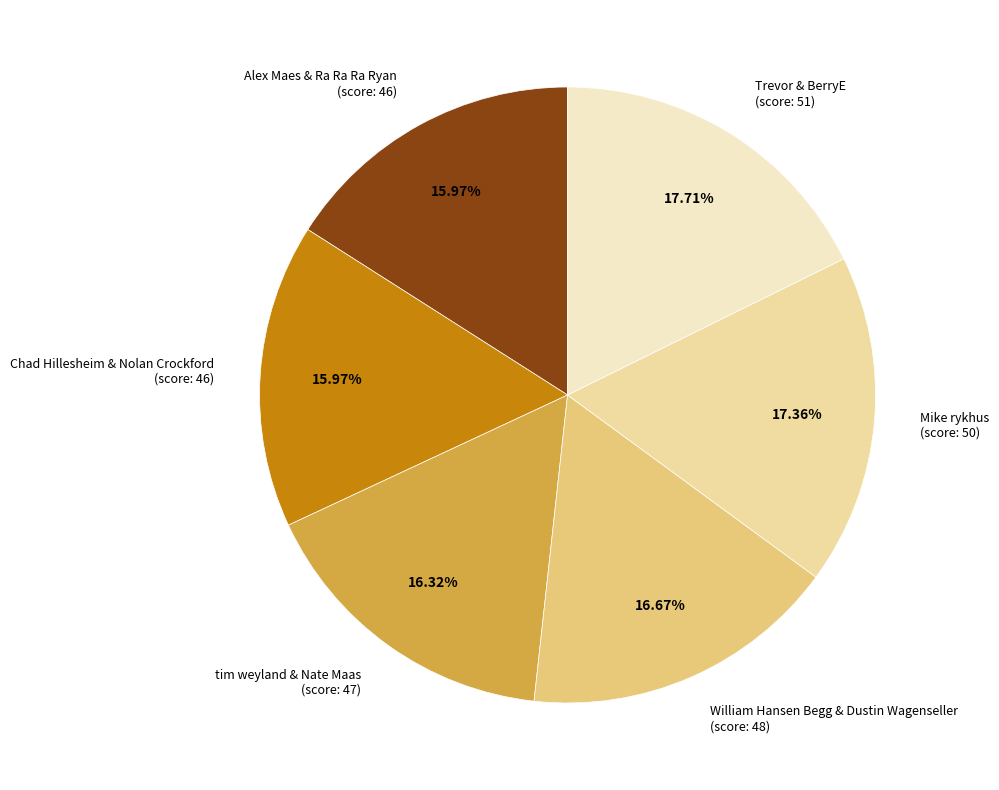

What is the ratio of the value at Trevor & BerryE (score: 51) to the value at William Hansen Begg & Dustin Wagenseller (score: 48)?

1.1